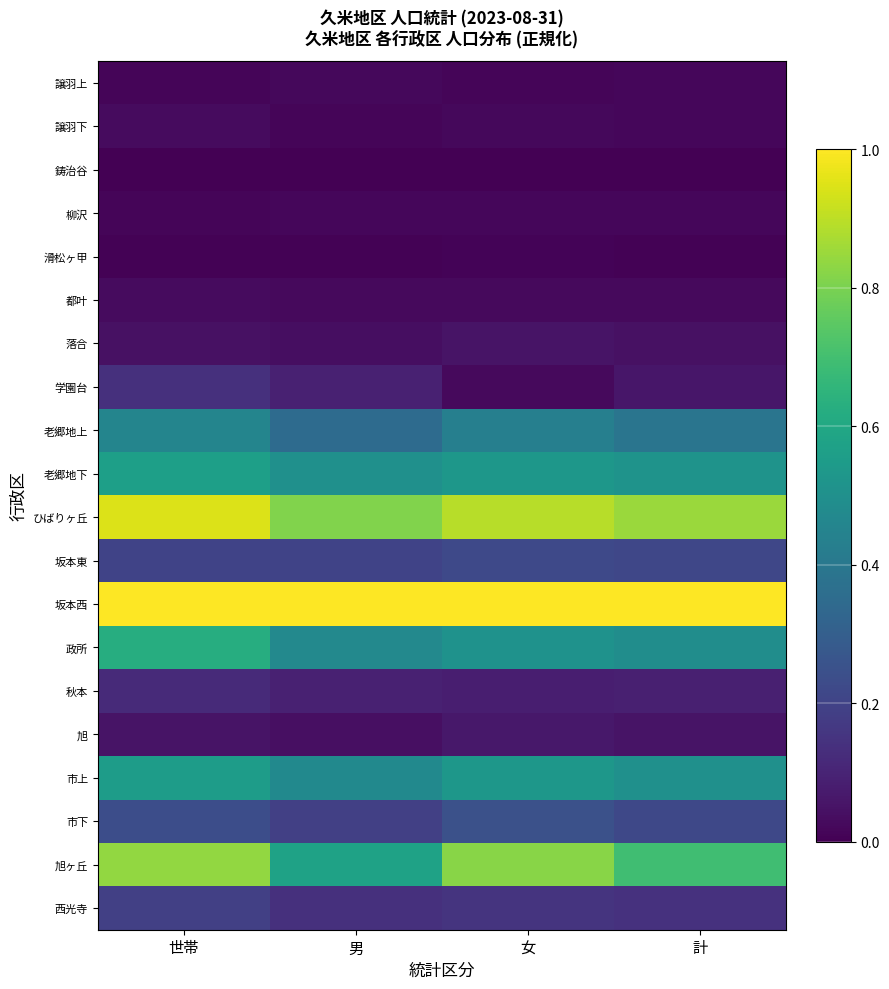

At which category is the sum across all series the highest?

世帯